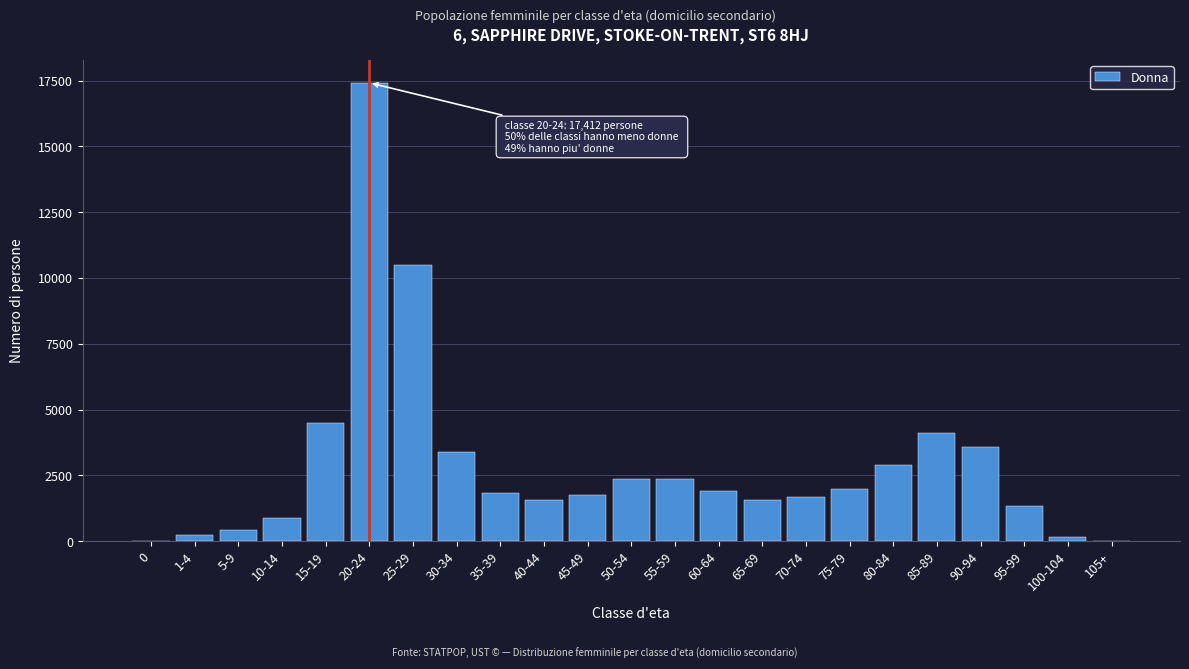

What is the sum of all values?

66585